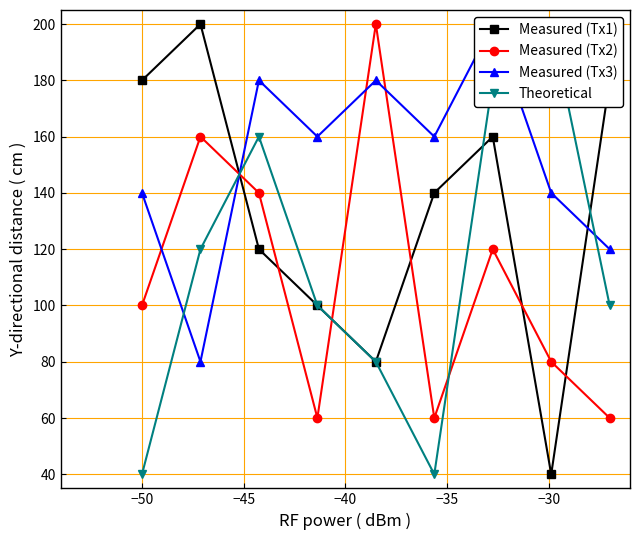

Which series has the largest range (max minus min)?

Measured (Tx1)